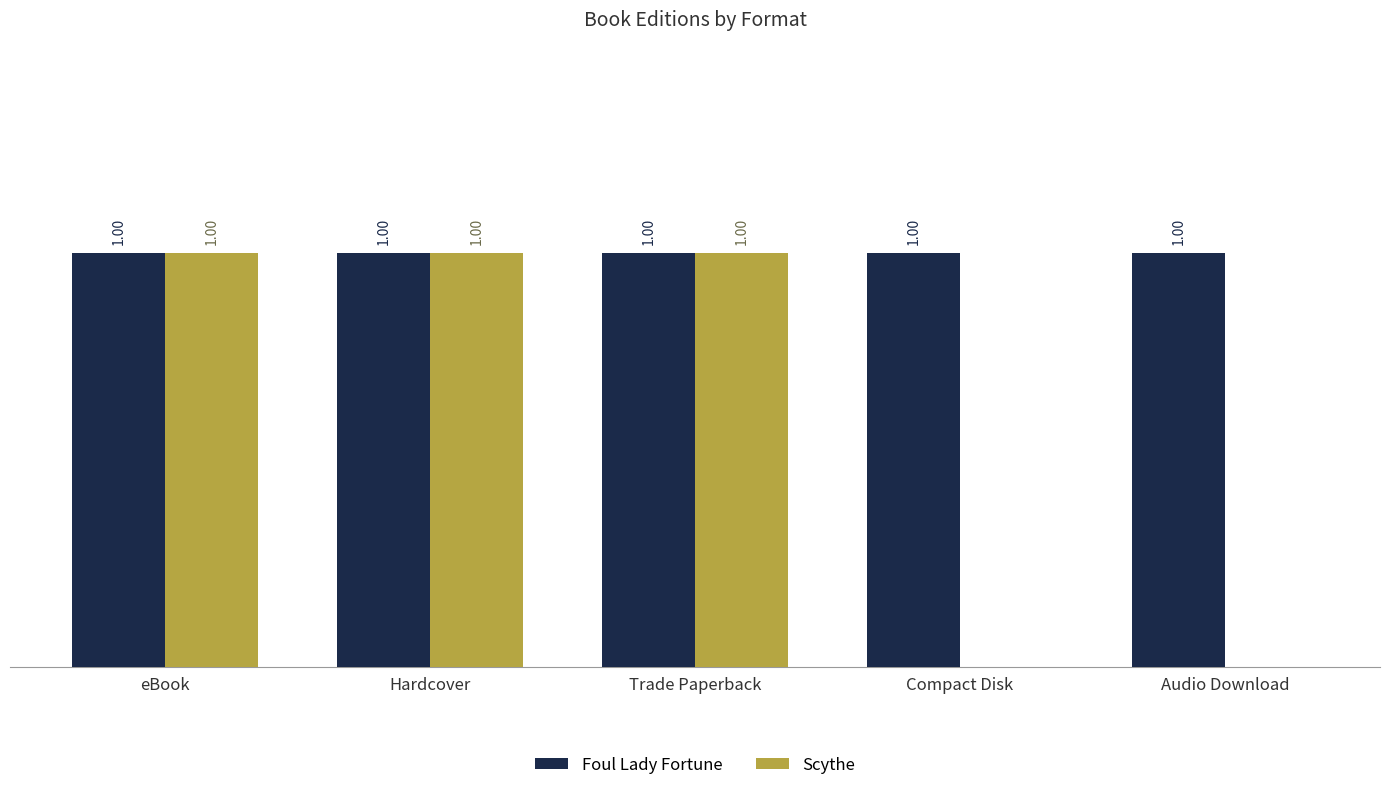

Which series changed the most between eBook and Audio Download?

Scythe